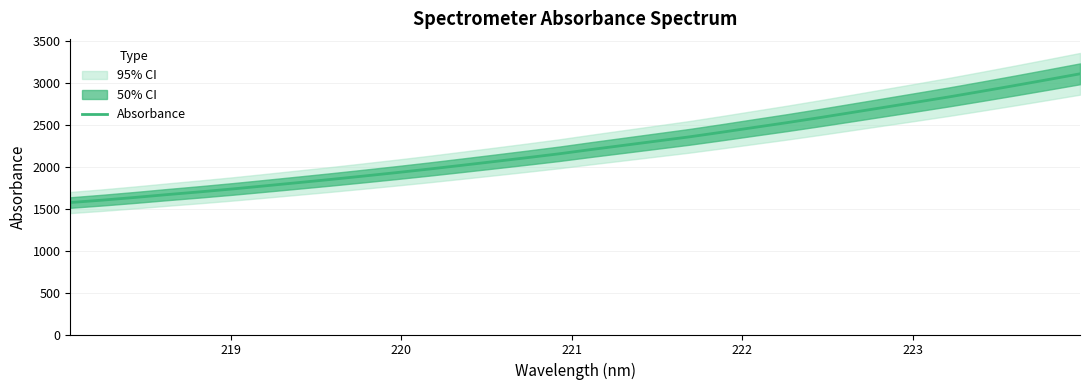

What is the difference between the second highest and minimum values?

1463.0